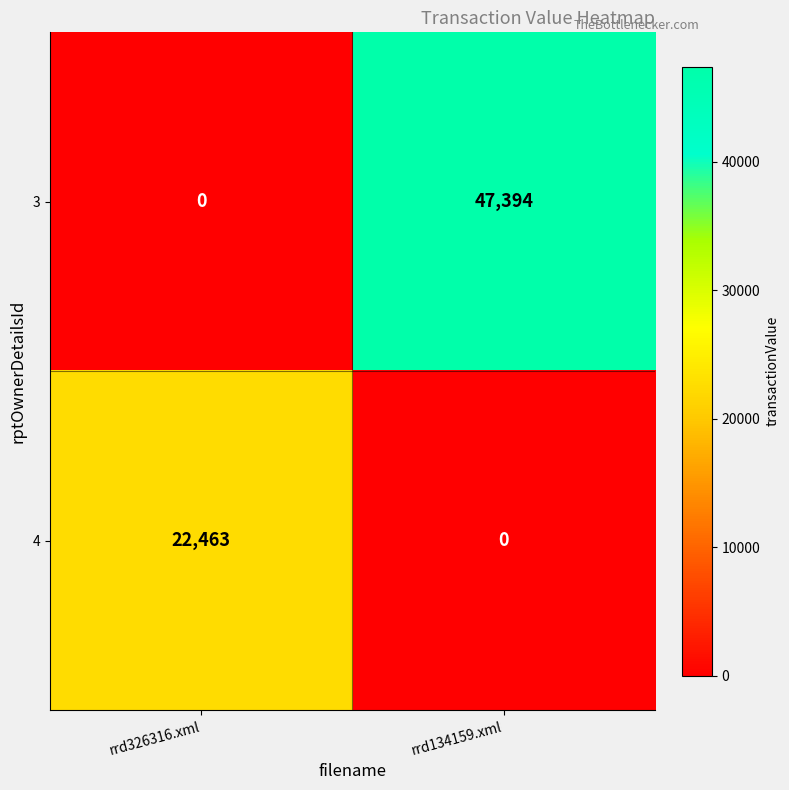

What is the approximate value of 4 at rrd326316.xml, to the nearest 100?

22500